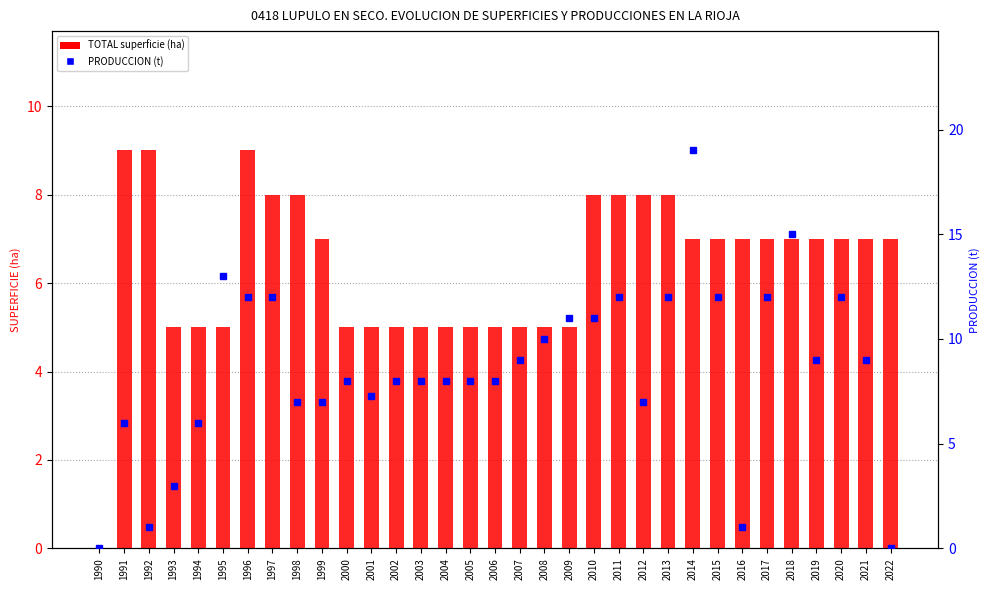

How many groups of bars are there?

33